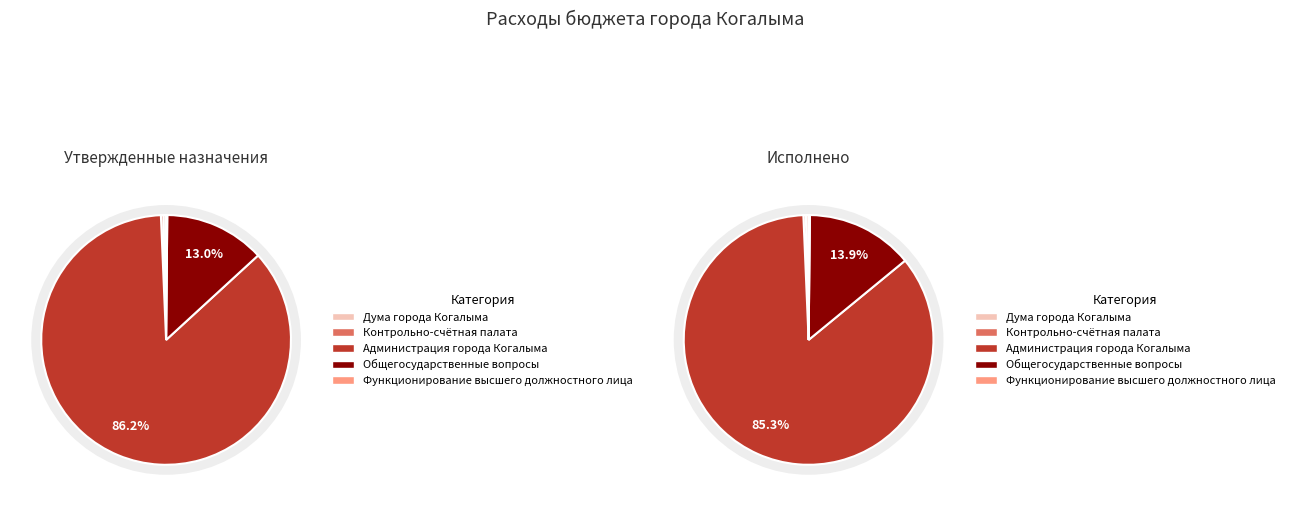

Is it true that Дума города Когалыма is 0% of the pie?

True